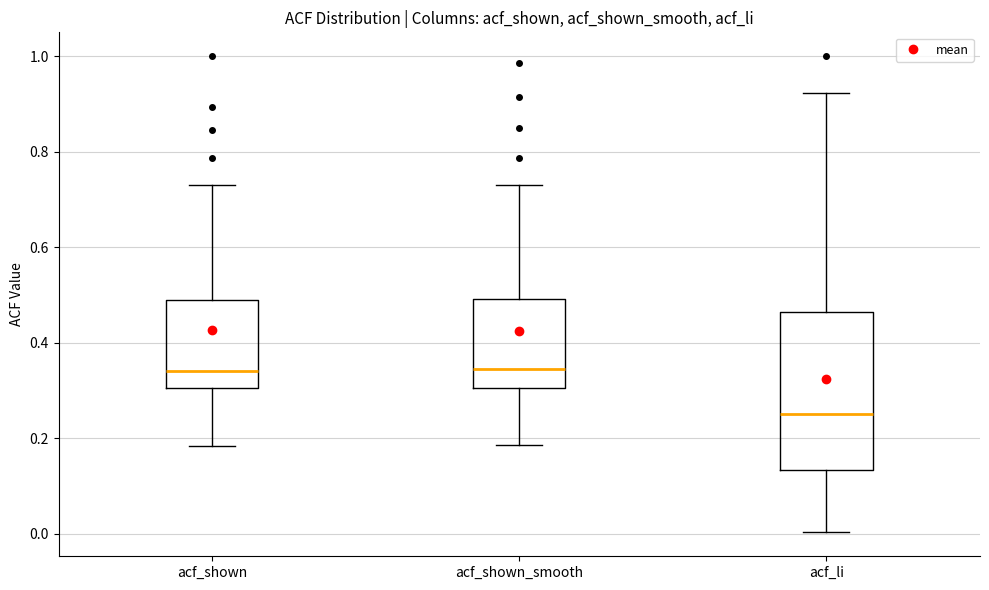

Where is the lower edge of the box for acf_li on the y-axis? The values are not printed on the chart, so give them approximately, as read against the axis.

0.14